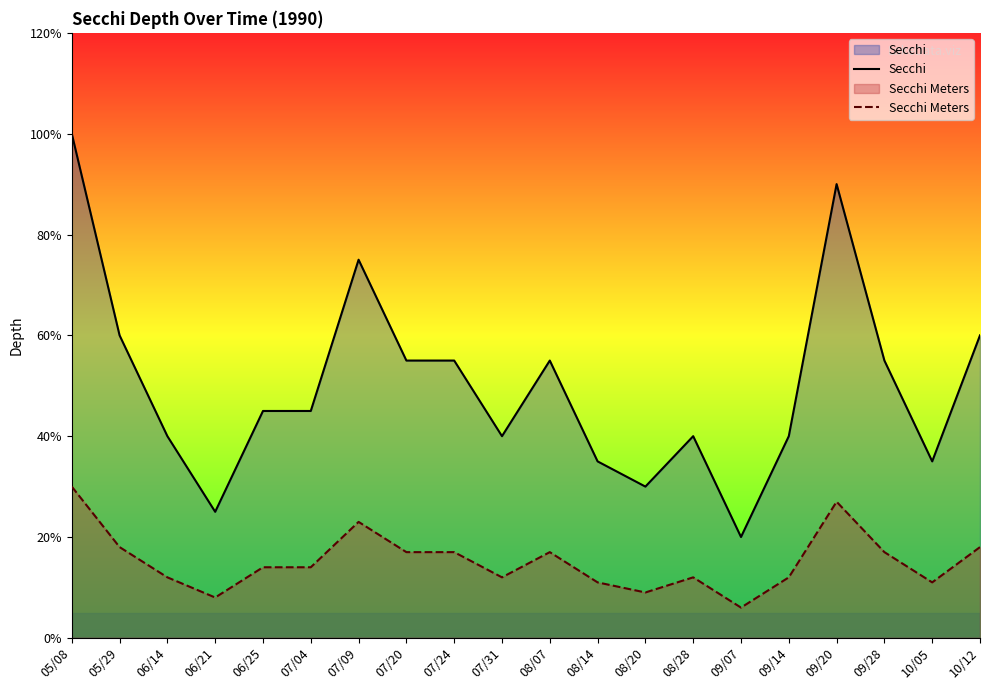

True or false: Secchi Meters and Secchi cross at least once.

False